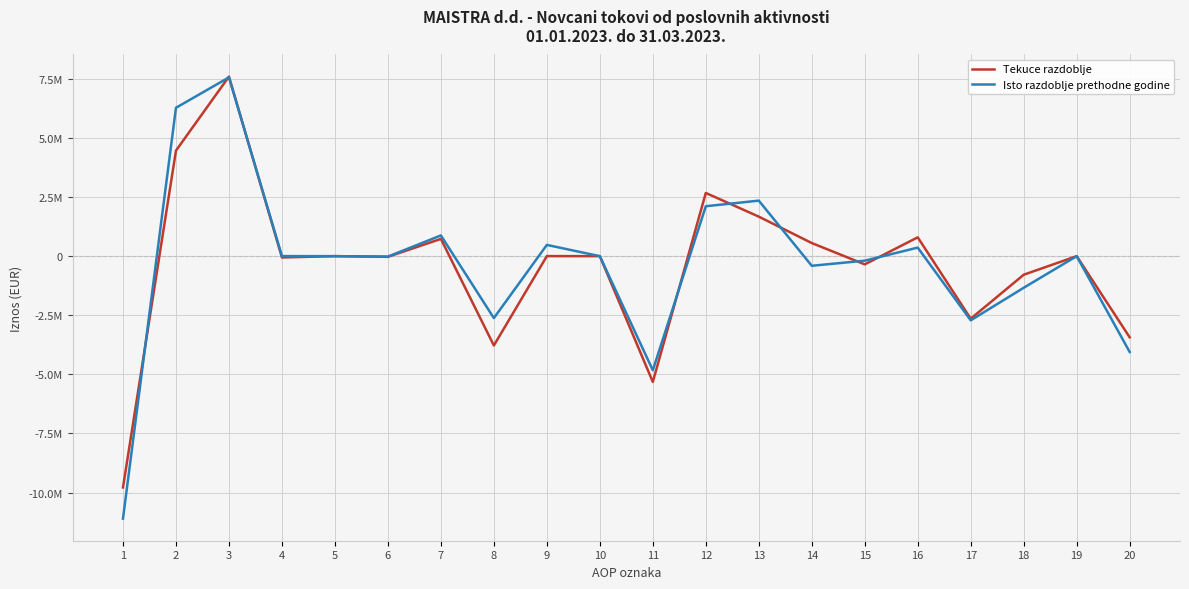

How many intersections are there between Tekuce razdoblje and Isto razdoblje prethodne godine?

10